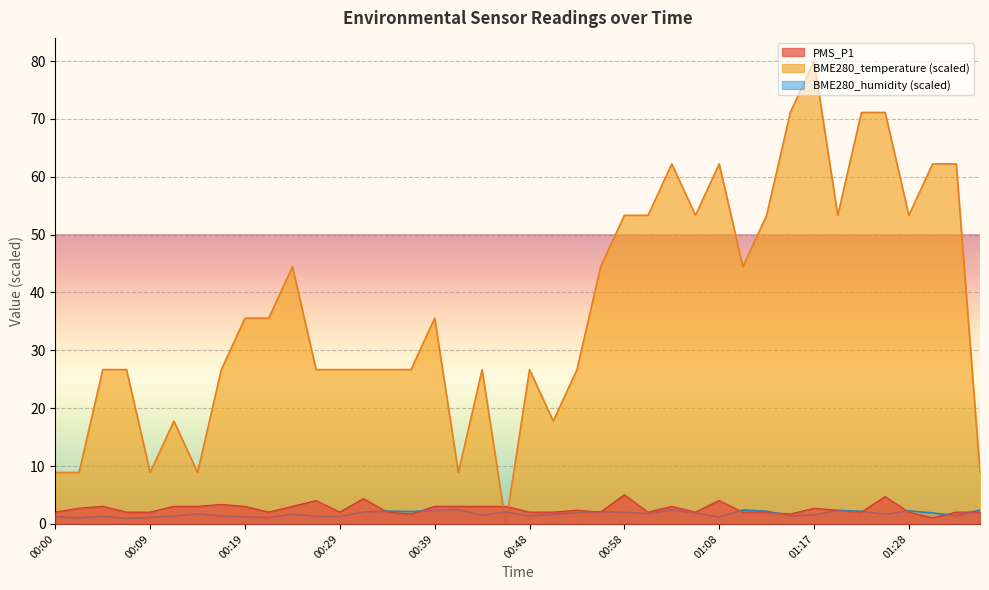

Reading left to right, extract all data points from this chart.

BME280_temperature: 8.9	8.9	26.7	26.7	8.9	17.8	8.9	26.7	35.6	35.6	44.4	26.7	26.7	26.7	26.7	26.7	35.6	8.9	26.7	0.0	26.7	17.8	26.7	44.4	53.3	53.3	62.2	53.3	62.2	44.4	53.3	71.1	80.0	53.3	71.1	71.1	53.3	62.2	62.2	8.9
BME280_humidity: 1.2	1.1	1.3	0.9	1.1	1.3	1.7	1.4	1.2	1.1	1.7	1.3	1.3	2.1	2.2	2.1	2.3	2.5	1.5	2.1	1.3	1.7	1.9	2.1	2.0	1.8	2.4	1.9	1.2	2.4	2.2	1.4	1.5	2.3	2.2	1.7	2.2	1.9	1.4	2.4
PMS_P1: 2.0	2.7	3.0	2.0	2.0	3.0	3.0	3.3	3.0	2.0	3.0	4.0	2.0	4.3	2.0	1.7	3.0	3.0	3.0	3.0	2.0	2.0	2.3	2.0	5.0	2.0	3.0	2.0	4.0	2.0	2.0	1.7	2.7	2.3	2.0	4.7	2.0	1.0	2.0	2.0